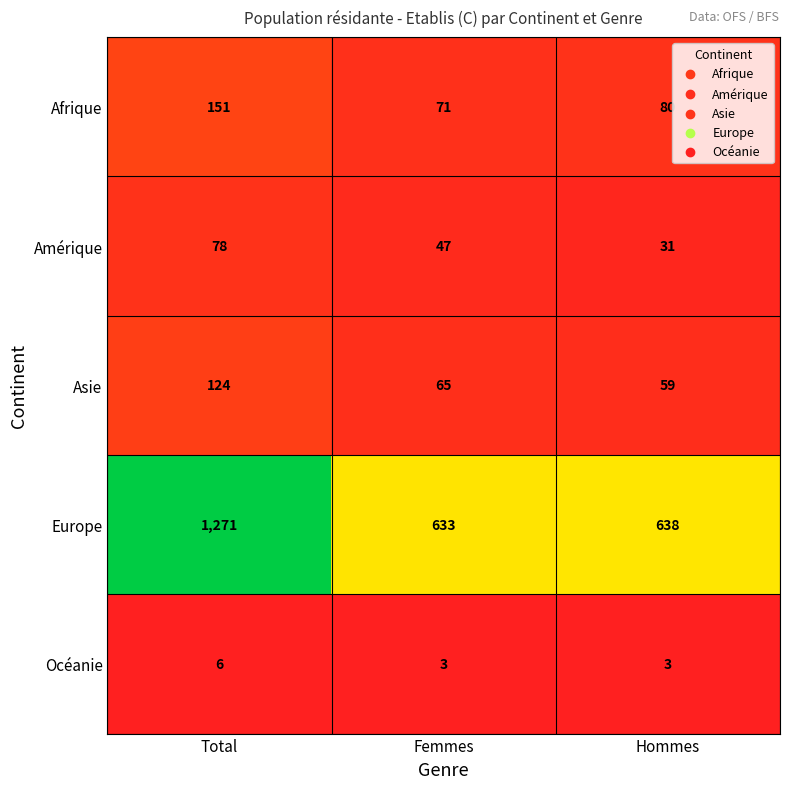

Reading left to right, extract all data points from this chart.

Afrique: Total=151	Femmes=71	Hommes=80
Amérique: Total=78	Femmes=47	Hommes=31
Asie: Total=124	Femmes=65	Hommes=59
Europe: Total=1271	Femmes=633	Hommes=638
Océanie: Total=6	Femmes=3	Hommes=3